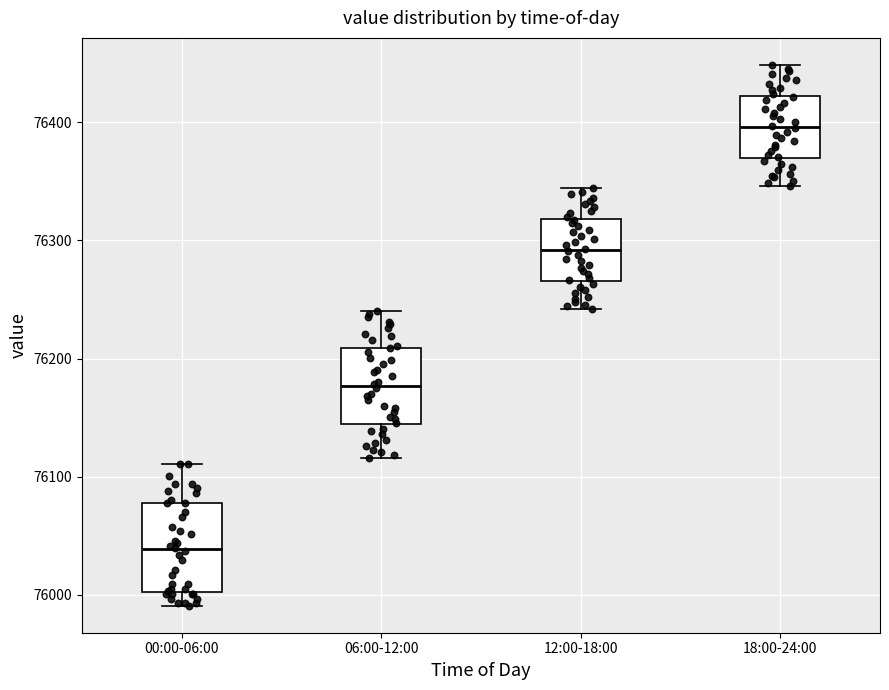

Comparing the boxes themselves (not the whiskers), which one is the tallest?

00:00-06:00